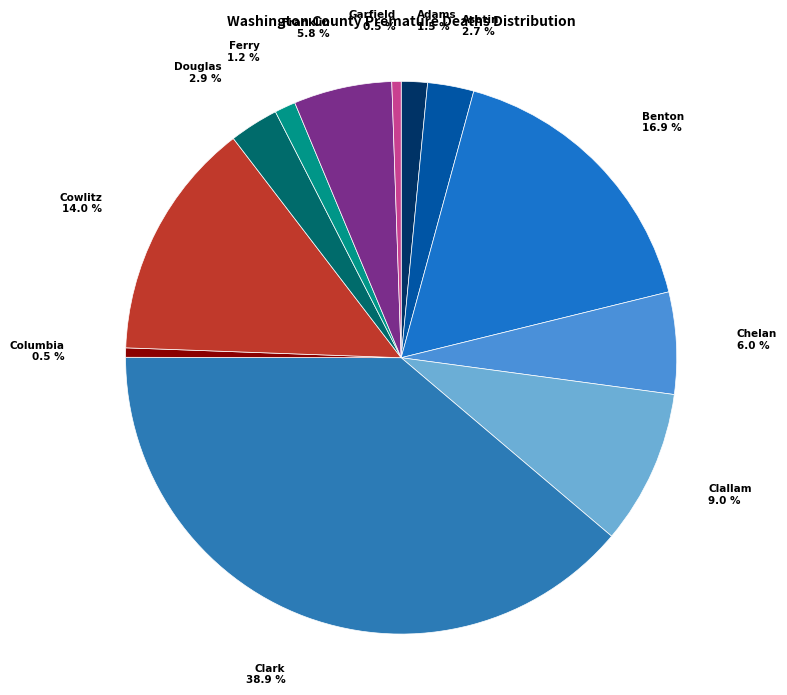

Approximately how many times larger is the value at Ferry compared to Benton?

0.1